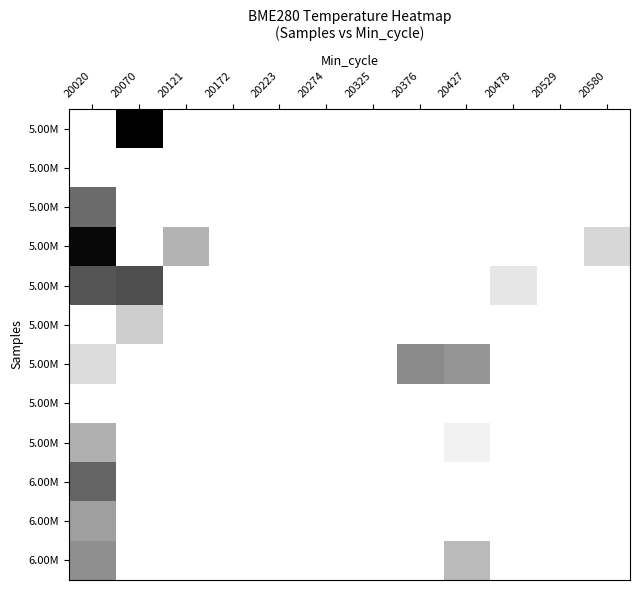

Count the number of data series in this chart.

12